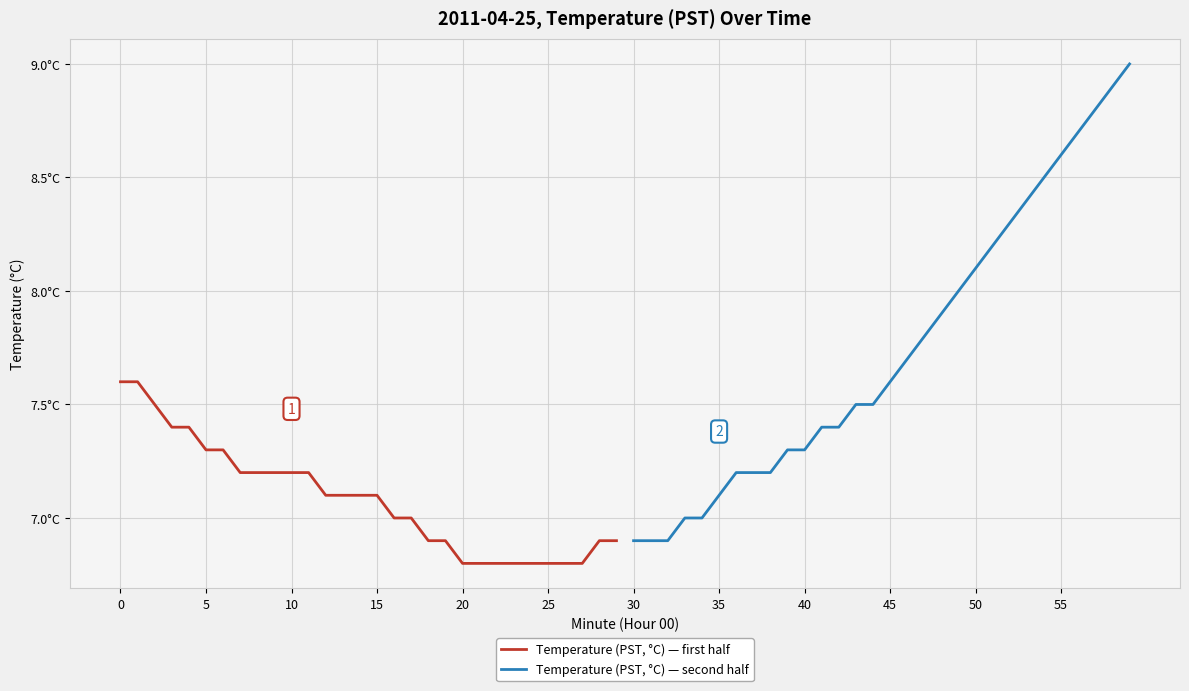

True or false: Temperature (PST, °C) — first half and Temperature (PST, °C) — second half intersect in this chart.

False